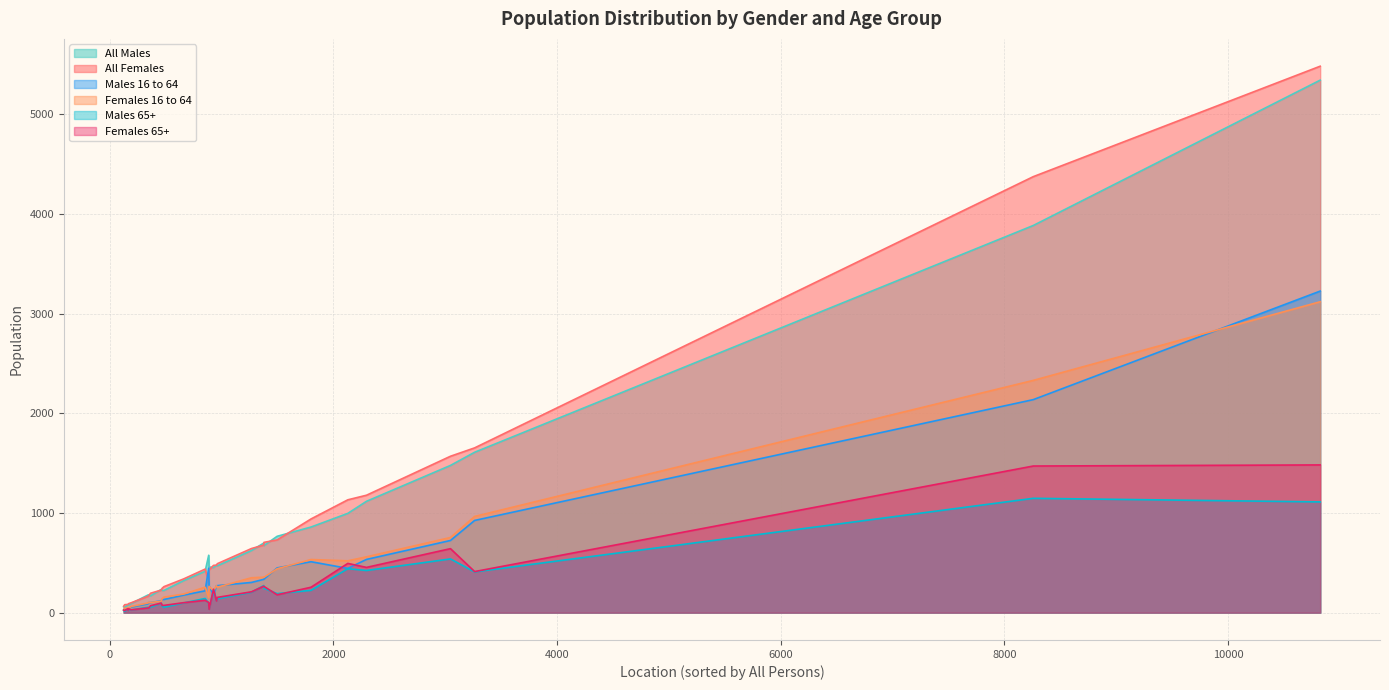

Reading left to right, transcribe all the data shown in this chart.

All Females: Rampisham & Wraxall=84	Abbotsbury=245	Affpuddle=226	Alderholt=1653	Allington=477	Alton Pancras=80	Arne=705	Ashmore=82	Askerswell=90	Beaminster=1569	Bere Regis=940	Bincombe=261	Bishop's Caundle=164	Blandford Forum=5482	Blandford St. Mary=730	Bloxworth=98	Bothenhampton=1132	Bourton=437	Bradford Abbas=491	Bradford Peverell=195	Bradpole=1178	Bridport=4374	Broadmayne=643	Broadwindsor=678	Bryanston=429	Buckhorn Weston=168	Buckland Newton=339	Burstock=65	Burton Bradstock=474	Cann=308
All Males: Rampisham & Wraxall=78	Abbotsbury=223	Affpuddle=232	Alderholt=1609	Allington=476	Alton Pancras=53	Arne=673	Ashmore=77	Askerswell=77	Beaminster=1477	Bere Regis=859	Bincombe=223	Bishop's Caundle=177	Blandford Forum=5342	Blandford St. Mary=766	Bloxworth=90	Bothenhampton=996	Bourton=415	Bradford Abbas=470	Bradford Peverell=169	Bradpole=1117	Bridport=3884	Broadmayne=623	Broadwindsor=698	Bryanston=458	Buckhorn Weston=178	Buckland Newton=322	Burstock=59	Burton Bradstock=453	Cann=576
Females 16 to 64: Rampisham & Wraxall=48	Abbotsbury=141	Affpuddle=114	Alderholt=965	Allington=270	Alton Pancras=47	Arne=355	Ashmore=42	Askerswell=36	Beaminster=754	Bere Regis=533	Bincombe=156	Bishop's Caundle=97	Blandford Forum=3119	Blandford St. Mary=440	Bloxworth=61	Bothenhampton=520	Bourton=255	Bradford Abbas=255	Bradford Peverell=102	Bradpole=560	Bridport=2330	Broadmayne=350	Broadwindsor=356	Bryanston=264	Buckhorn Weston=103	Buckland Newton=187	Burstock=29	Burton Bradstock=219	Cann=151
Males 16 to 64: Rampisham & Wraxall=41	Abbotsbury=133	Affpuddle=119	Alderholt=925	Allington=269	Alton Pancras=34	Arne=336	Ashmore=33	Askerswell=34	Beaminster=724	Bere Regis=511	Bincombe=132	Bishop's Caundle=88	Blandford Forum=3226	Blandford St. Mary=449	Bloxworth=55	Bothenhampton=444	Bourton=219	Bradford Abbas=271	Bradford Peverell=101	Bradpole=534	Bridport=2137	Broadmayne=303	Broadwindsor=334	Bryanston=267	Buckhorn Weston=100	Buckland Newton=176	Burstock=29	Burton Bradstock=179	Cann=447
Females 65+: Rampisham & Wraxall=24	Abbotsbury=73	Affpuddle=96	Alderholt=412	Allington=118	Alton Pancras=21	Arne=263	Ashmore=38	Askerswell=40	Beaminster=642	Bere Regis=255	Bincombe=73	Bishop's Caundle=47	Blandford Forum=1482	Blandford St. Mary=179	Bloxworth=28	Bothenhampton=494	Bourton=124	Bradford Abbas=153	Bradford Peverell=69	Bradpole=454	Bridport=1471	Broadmayne=209	Broadwindsor=265	Bryanston=34	Buckhorn Weston=46	Buckland Newton=100	Burstock=25	Burton Bradstock=235	Cann=101
Males 65+: Rampisham & Wraxall=23	Abbotsbury=67	Affpuddle=95	Alderholt=409	Allington=122	Alton Pancras=13	Arne=245	Ashmore=36	Askerswell=35	Beaminster=539	Bere Regis=224	Bincombe=54	Bishop's Caundle=54	Blandford Forum=1111	Blandford St. Mary=191	Bloxworth=26	Bothenhampton=441	Bourton=142	Bradford Abbas=139	Bradford Peverell=55	Bradpole=423	Bridport=1147	Broadmayne=205	Broadwindsor=272	Bryanston=38	Buckhorn Weston=50	Buckland Newton=98	Burstock=22	Burton Bradstock=227	Cann=93